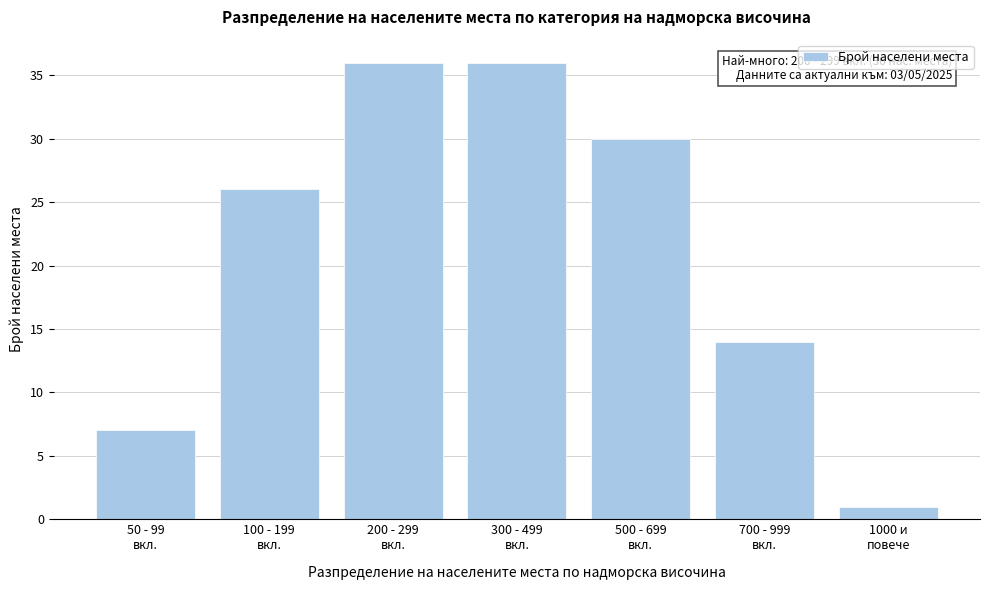

Reading left to right, list all the values displayed in this chart.

7	26	36	36	30	14	1